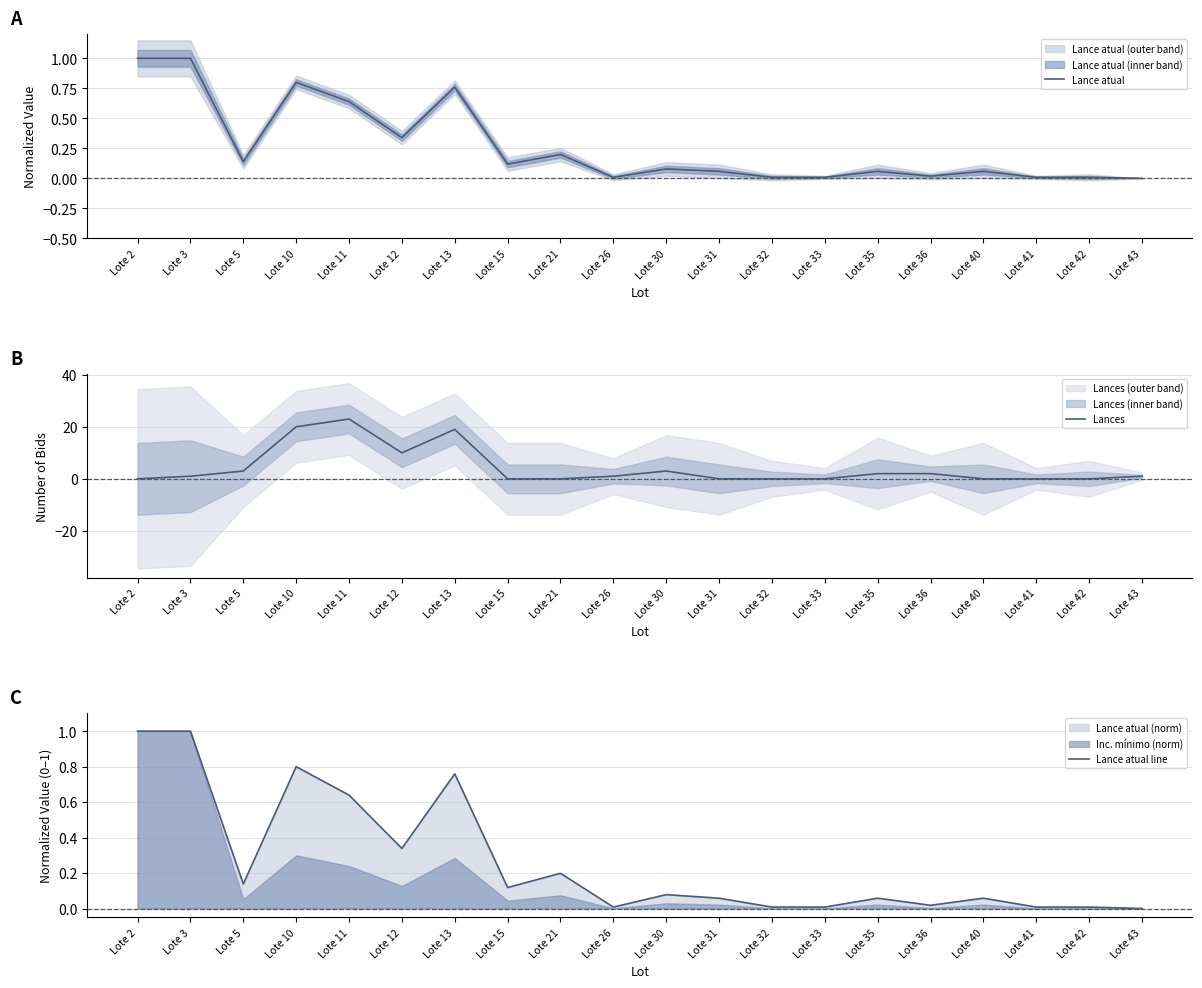

Between Lote 40 and Lote 3, which is larger?

Lote 3